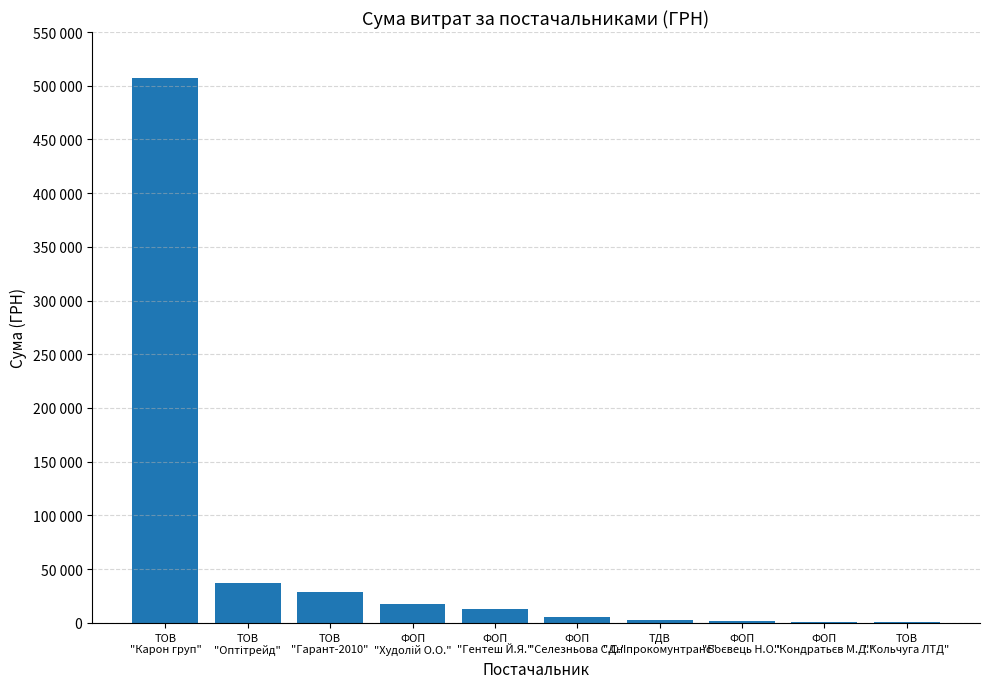

Reading left to right, what are all the values shown in this chart?

ТОВ
"Карон груп"=507370.3	ТОВ
"Оптітрейд"=37057.0	ТОВ
"Гарант-2010"=28954.0	ФОП
"Худолій О.О."=17307.0	ФОП
"Гентеш Й.Я."=12755.0	ФОП
"Селезньова С.С."=5400.0	ТДВ
"Дніпрокомунтранс"=2188.9	ФОП
"Боєвець Н.О."=1680.0	ФОП
"Кондратьєв М.Д."=1197.0	ТОВ
"Кольчуга ЛТД"=600.0